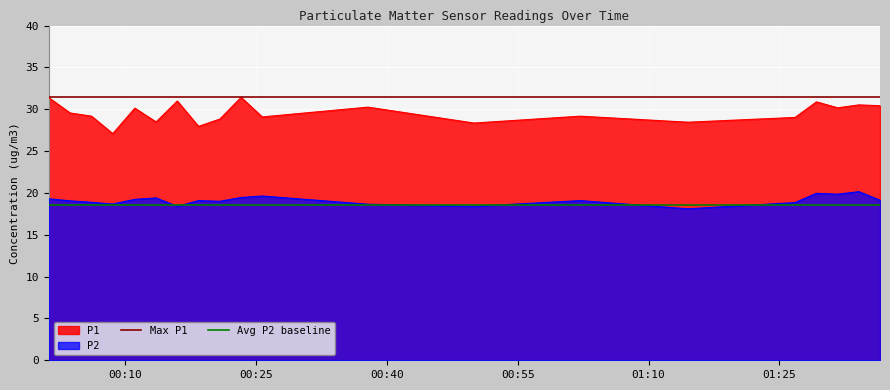

True or false: P2 and P1 cross at least once.

False